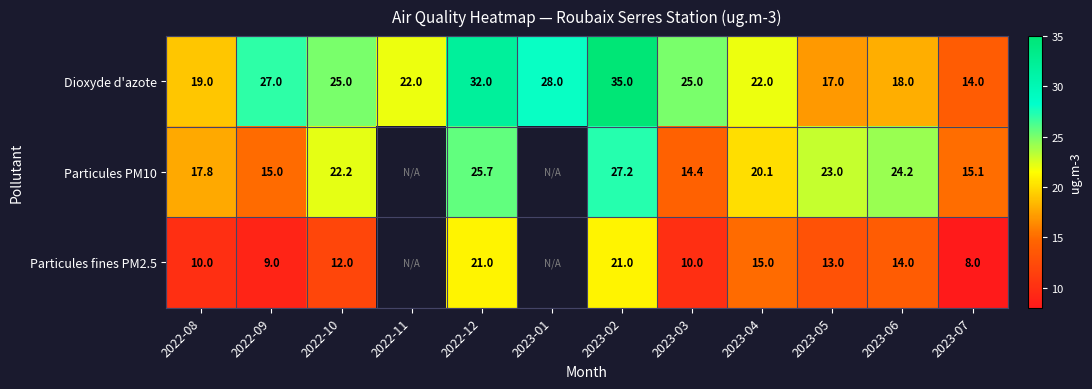

The Particules fines PM2.5 series shows 14.0 at 2023-06. True or false?

True